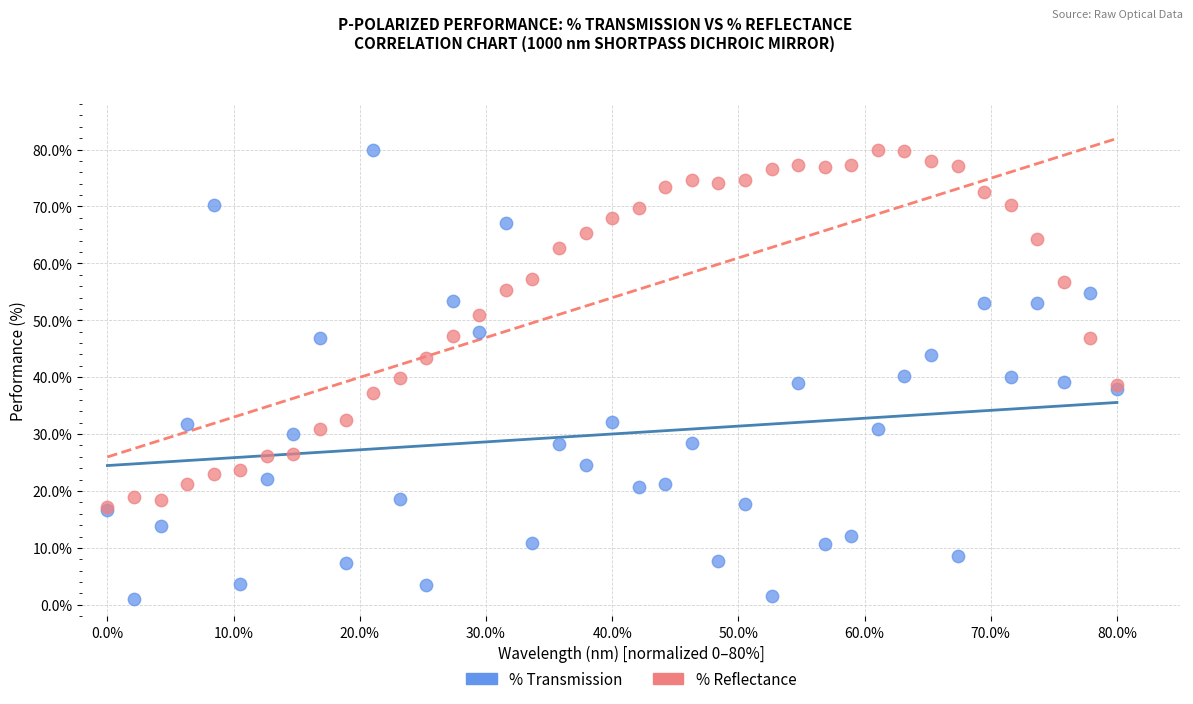

Which series contains the lowest Y value?

% Transmission